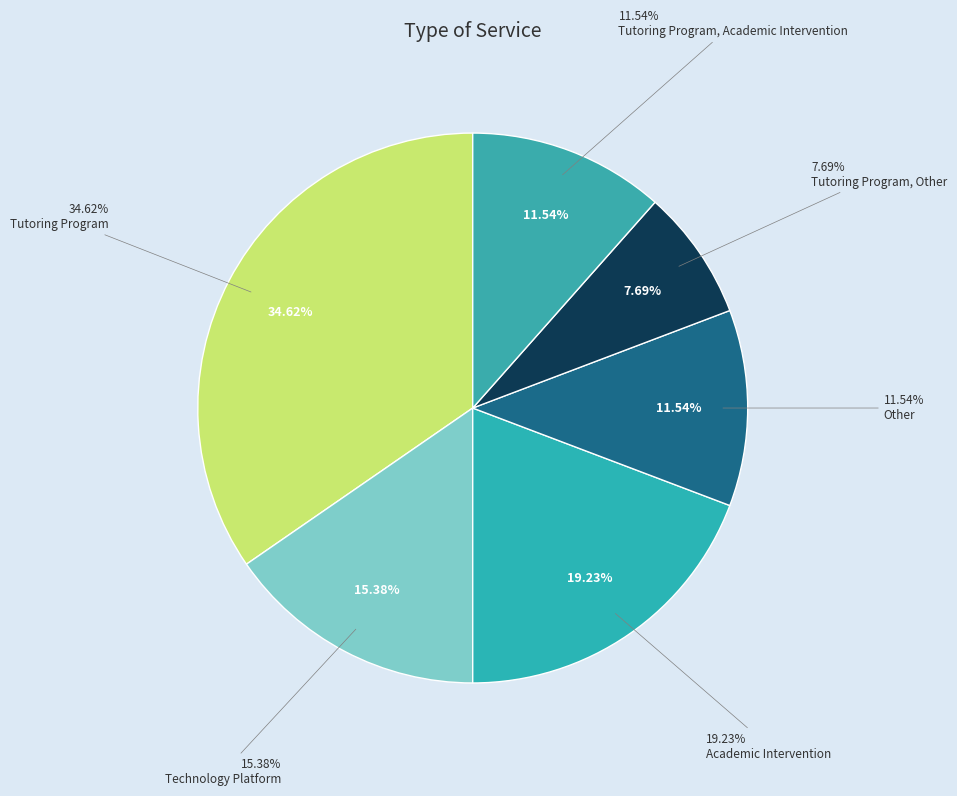

Which category has the biggest portion of the pie?

Tutoring Program